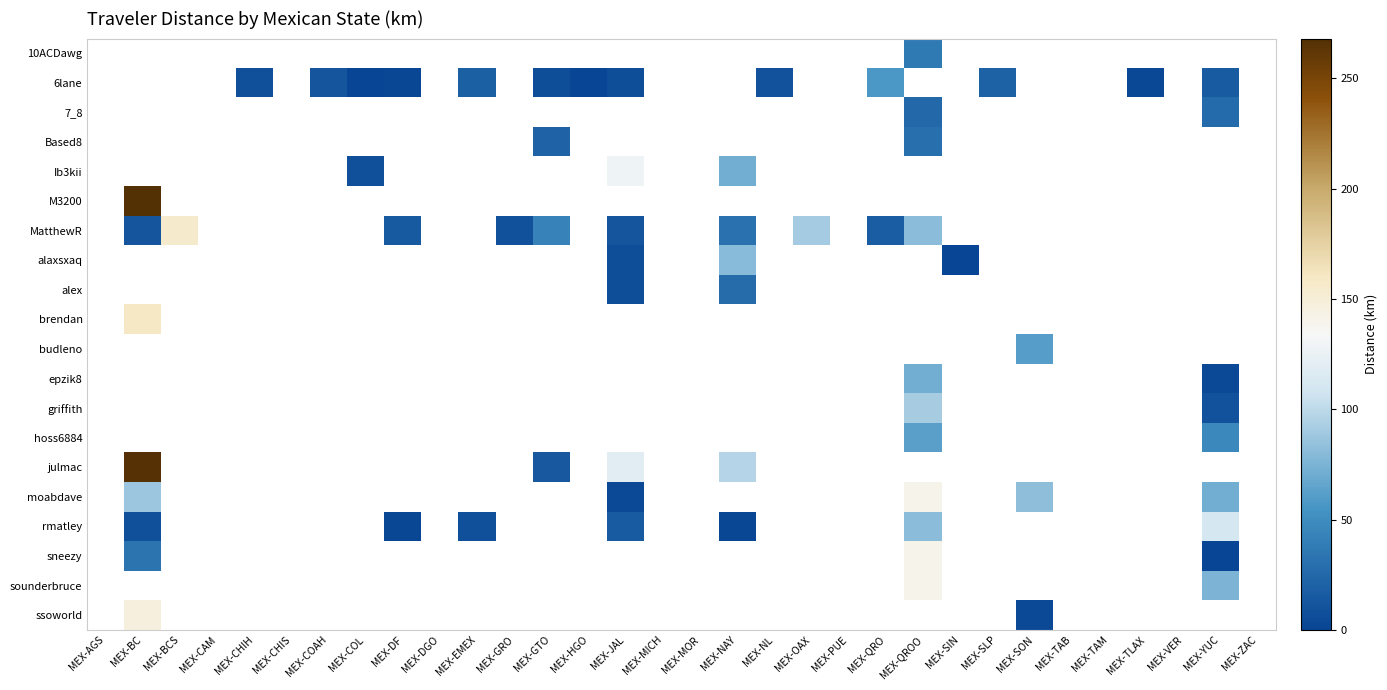

Which has a higher value, MEX-COL or MEX-EMEX?

MEX-EMEX